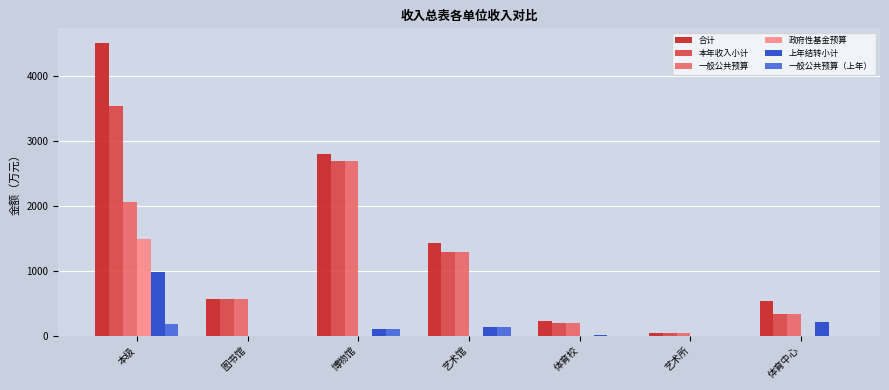

True or false: 本年收入小计 has a value of 585.4 at 艺术馆.

False